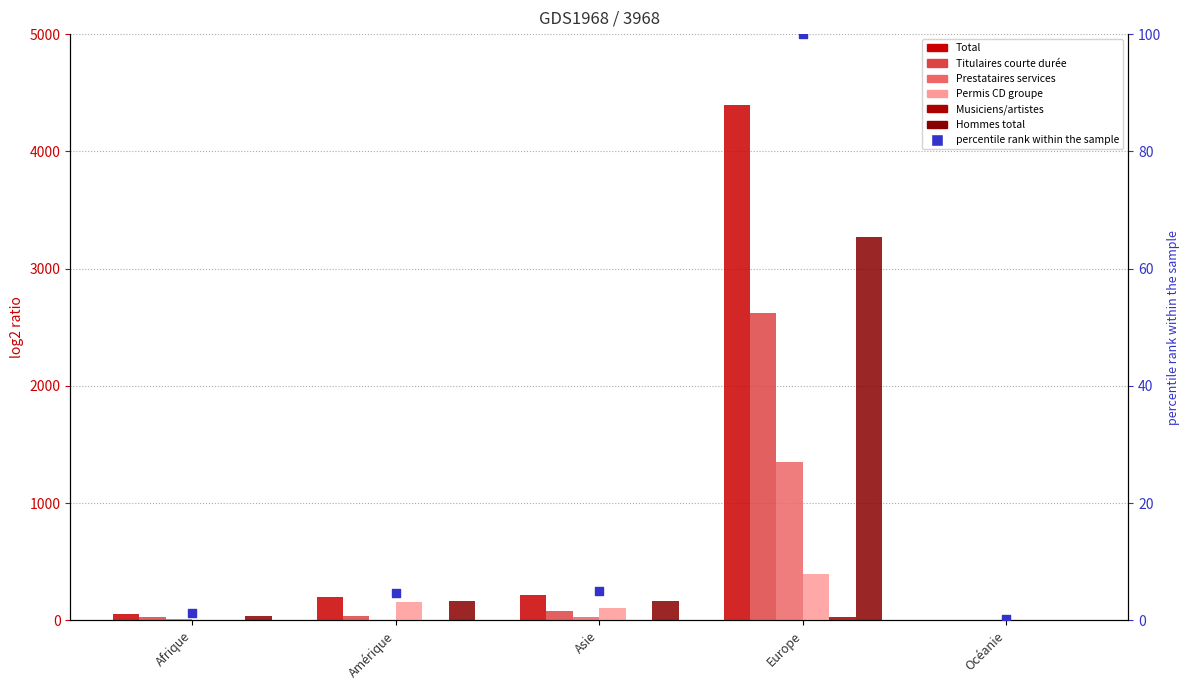

At how many categories does at least one series exceed 554?

1